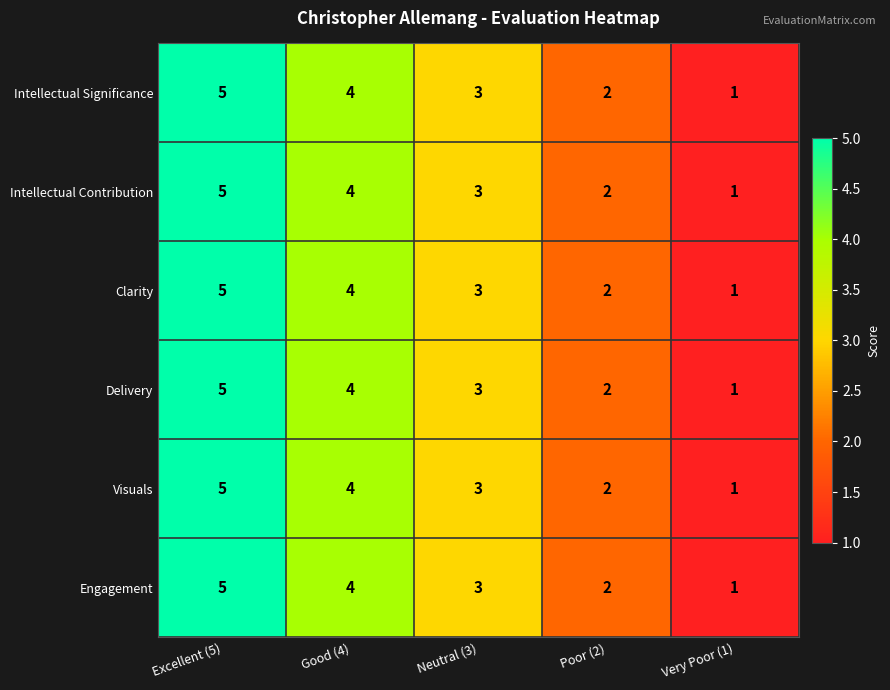

Where is Visuals nearest to the value 3?

Neutral (3)